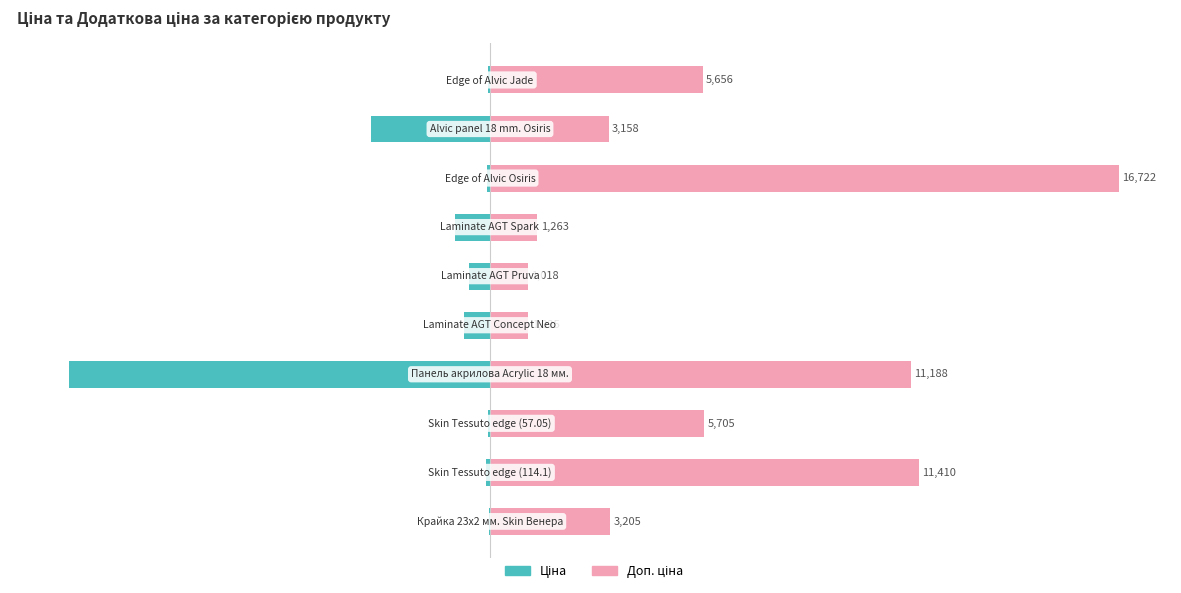

What are all the series names shown in the legend?

Ціна, Доп. ціна